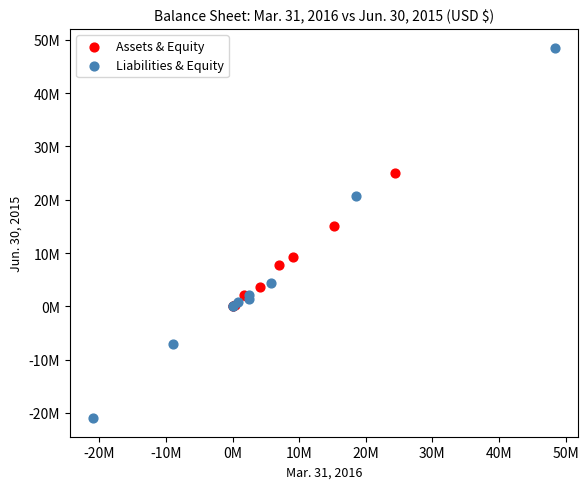

Which series contains the lowest Y value?

Liabilities & Equity